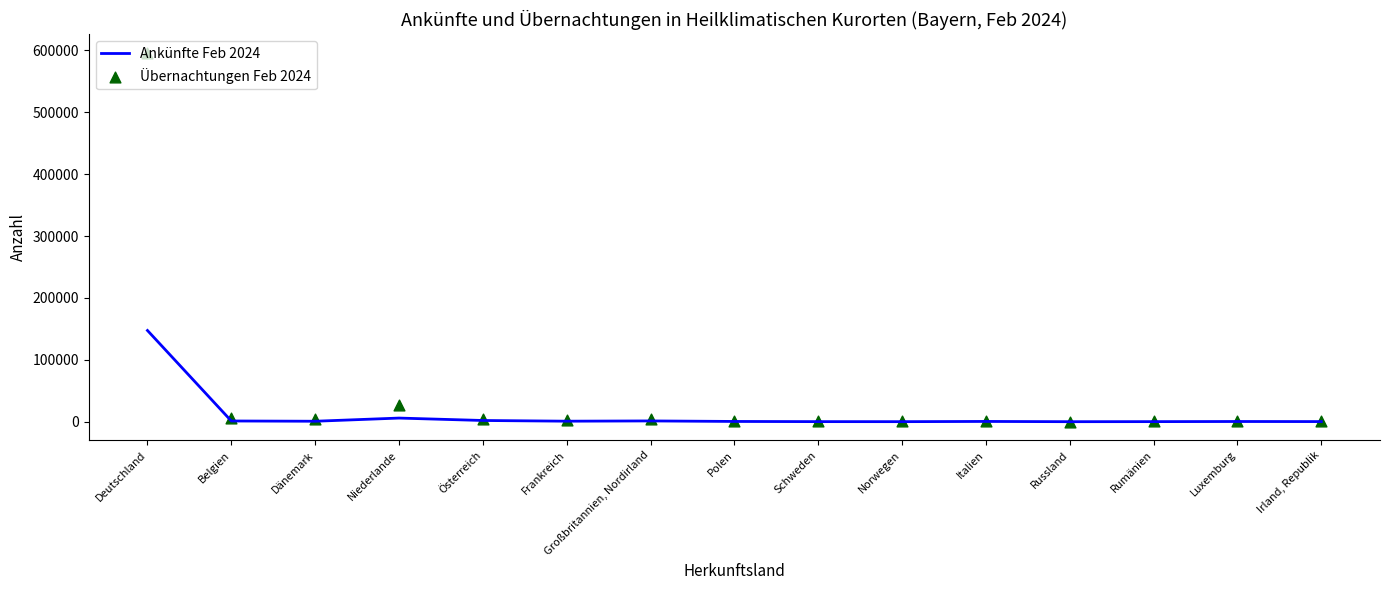

What are all the series names shown in the legend?

Ankünfte Feb 2024, Übernachtungen Feb 2024